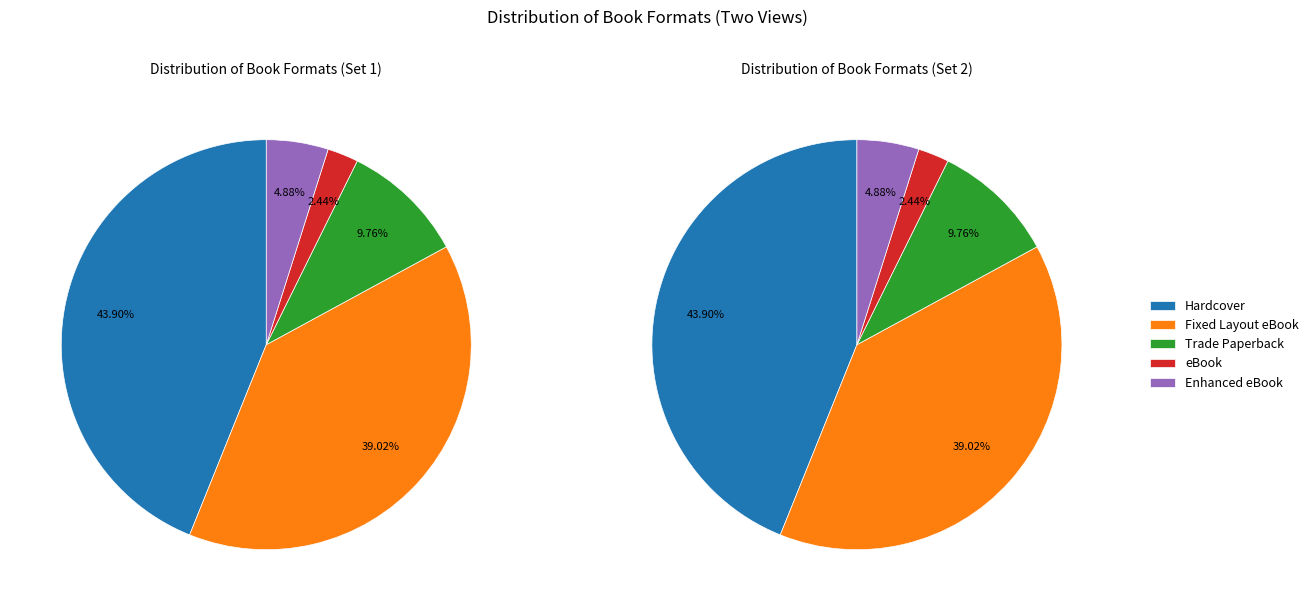

What is the largest slice in the pie chart?

Hardcover